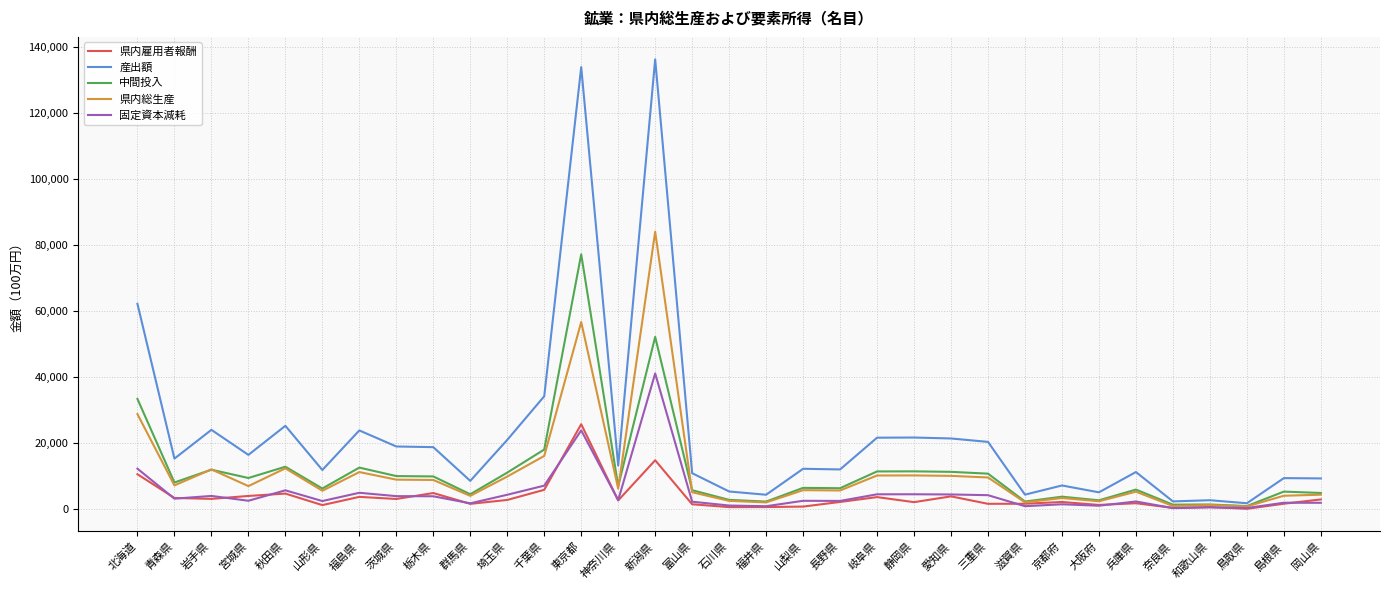

What is the maximum value shown in the chart?

136288